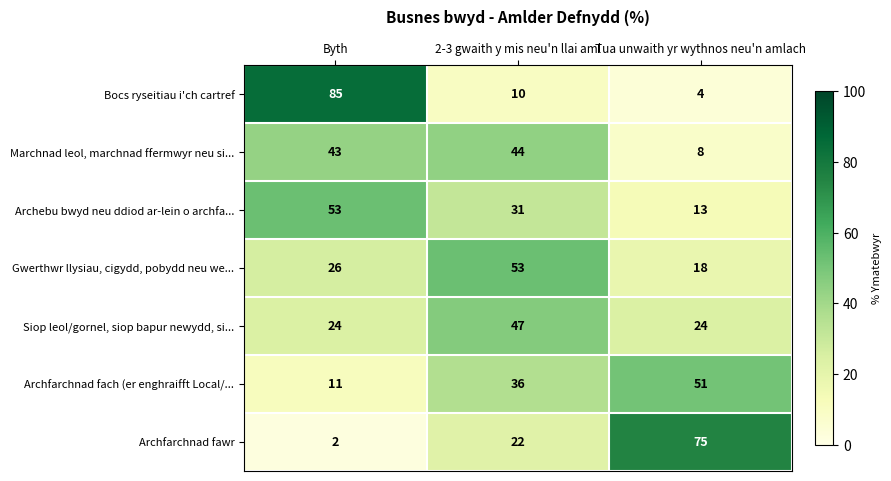

True or false: Archfarchnad fawr has a value of 75 at Tua unwaith yr wythnos neu'n amlach.

True